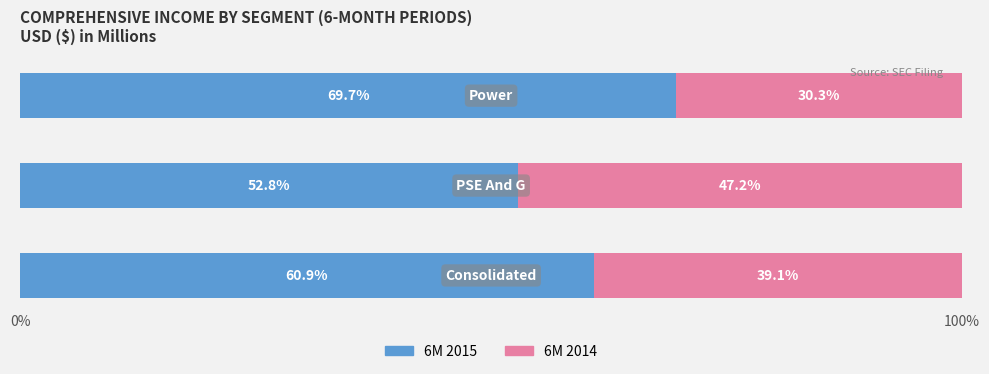

What is the sum of all 6M 2015 values?

183.4